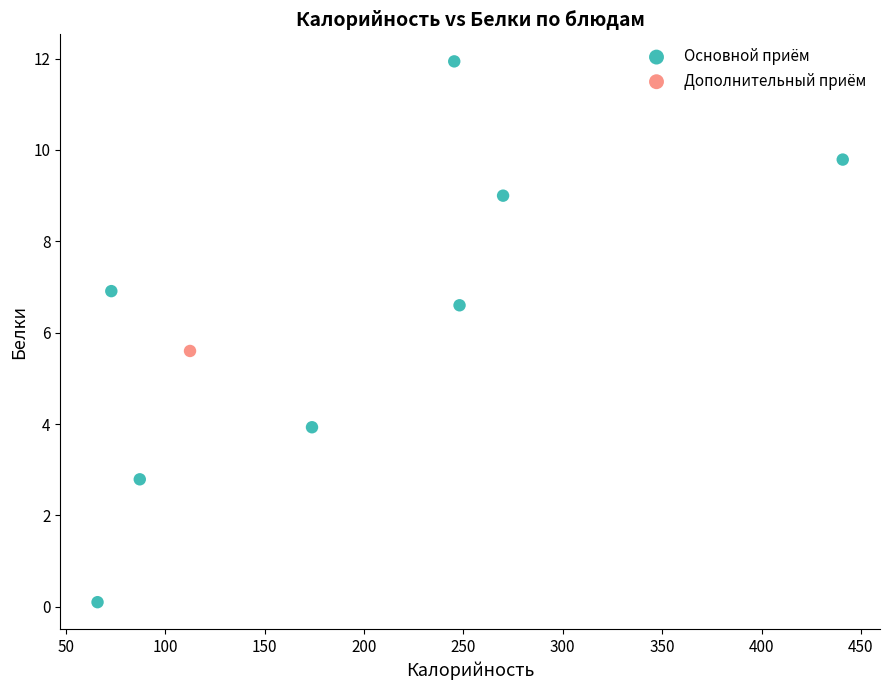

What are all the series names shown in the legend?

Основной приём, Дополнительный приём